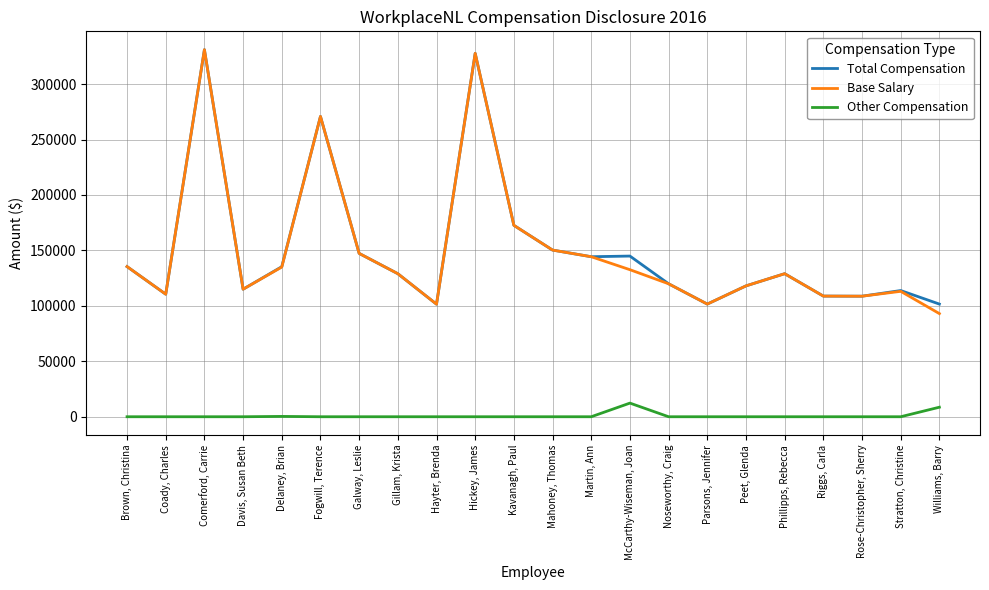

The value of Base Salary at Noseworthy, Craig is 119900. True or false?

True